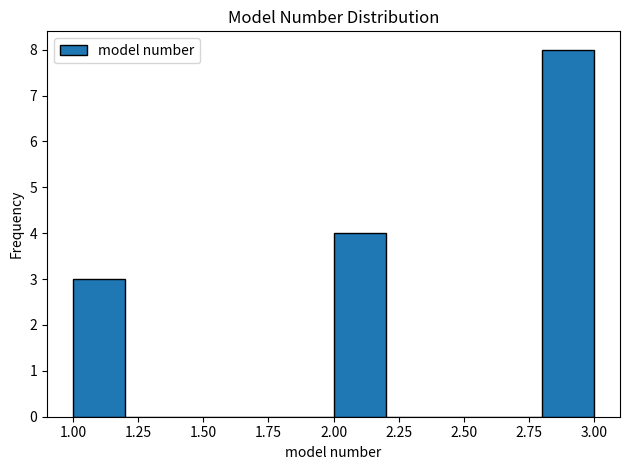

Over which range of the x-axis is the bar tallest?

2.8 to 3.0